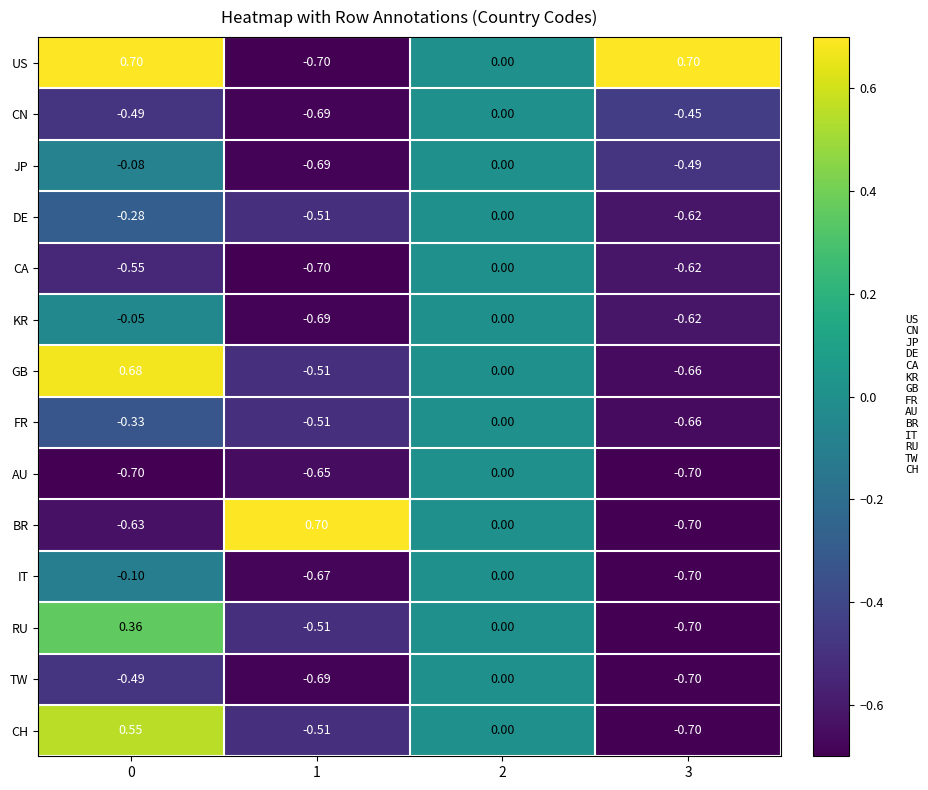

Which series has the largest total across all categories?

US